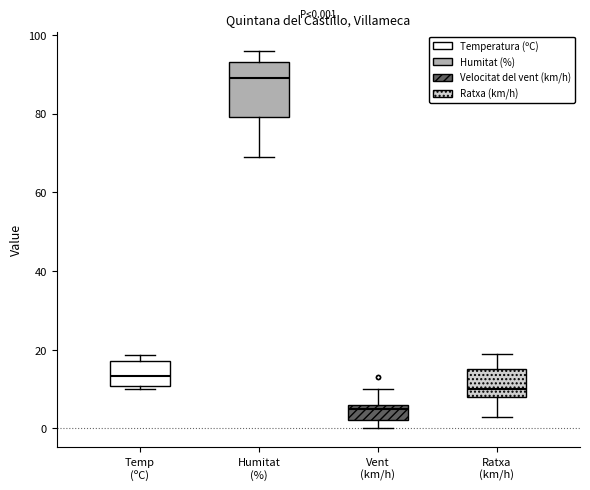

Which box is the tallest, from its lower edge to its upper edge?

Humitat (%)